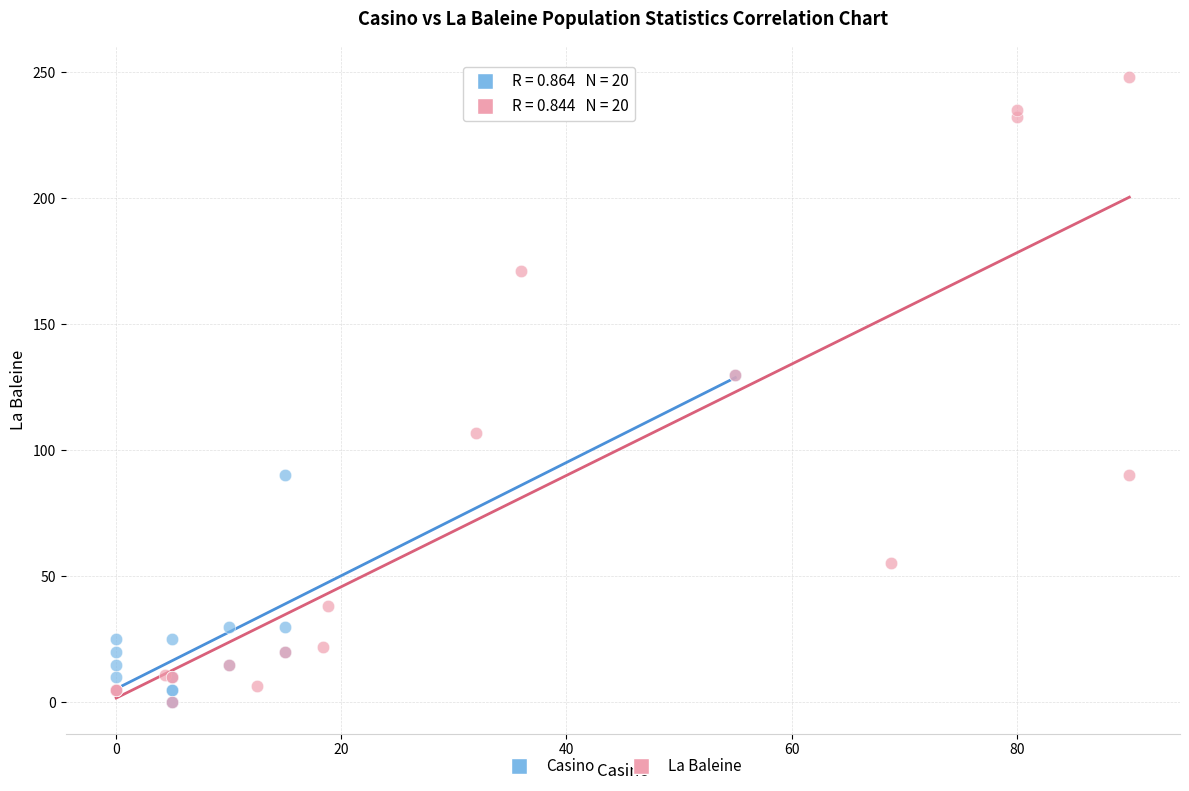

Which series reaches the maximum Y coordinate?

La Baleine